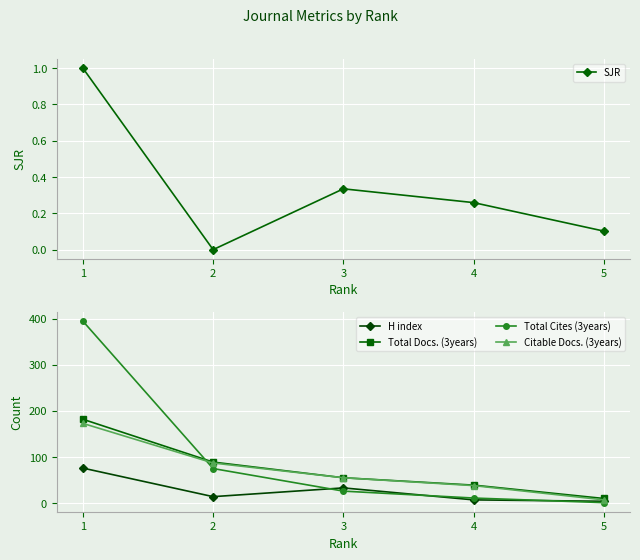

What is the spread (max minus min) of values at 1?

394.0